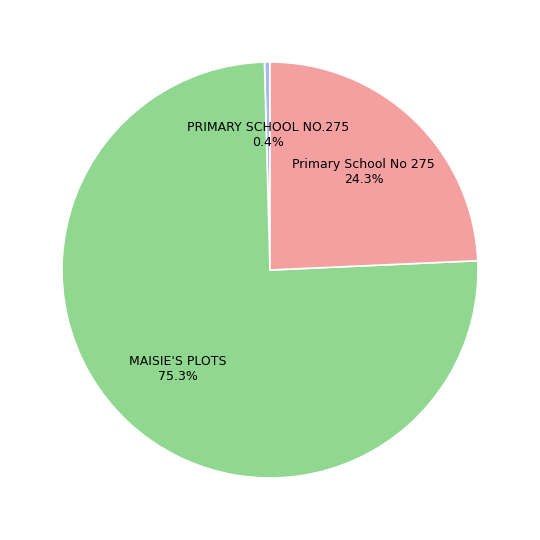

Is the sum of PRIMARY SCHOOL NO.275 and Primary School No 275 greater than half?

No